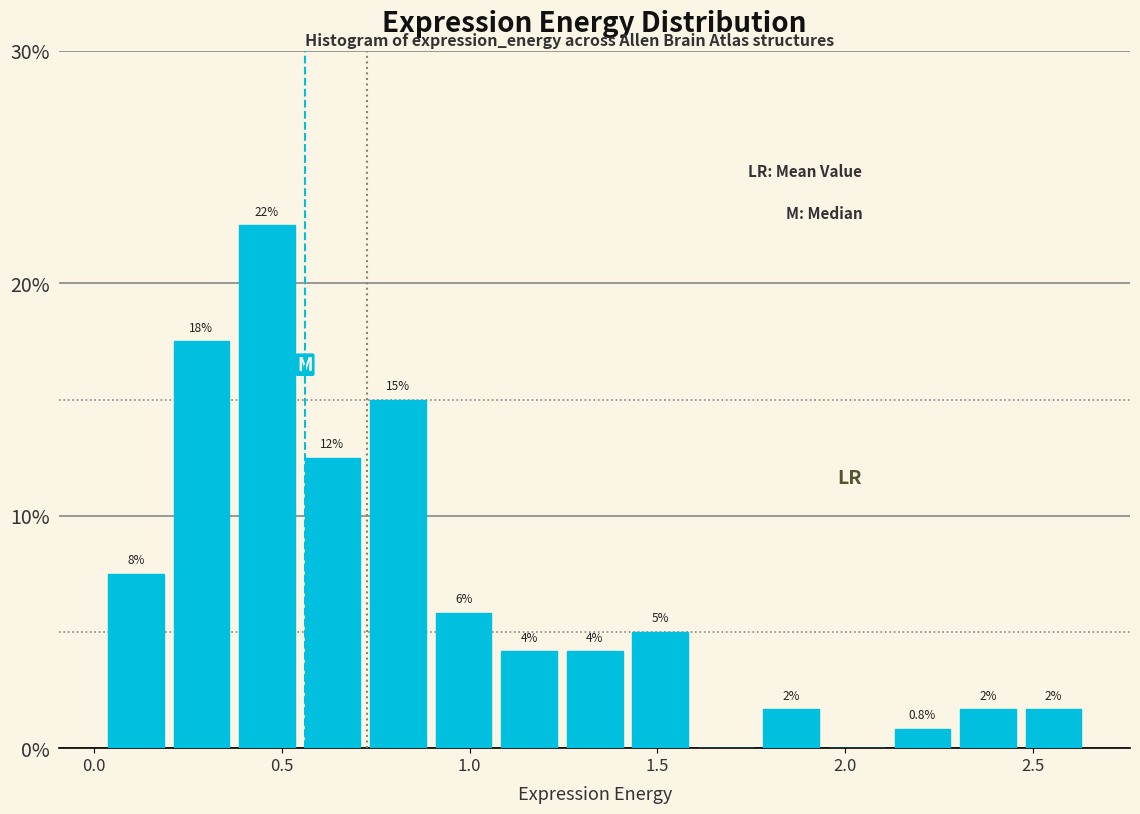

Read against the x-axis, roughly where is the centre of the tallest bar?

0.45